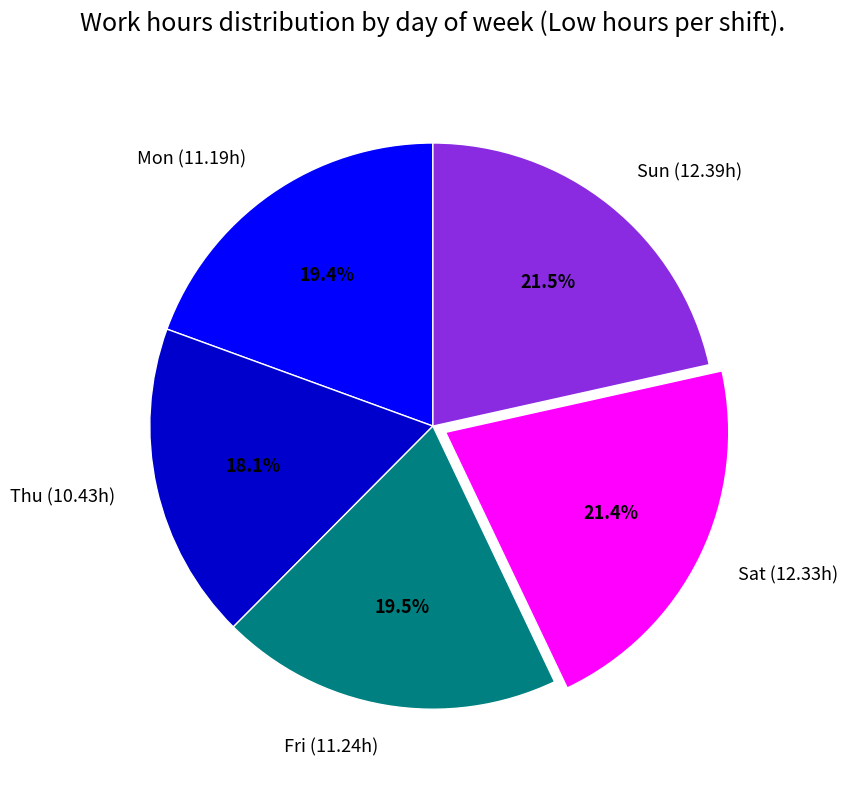

What is the ratio of the value at Sun (12.39h) to the value at Mon (11.19h)?

1.1